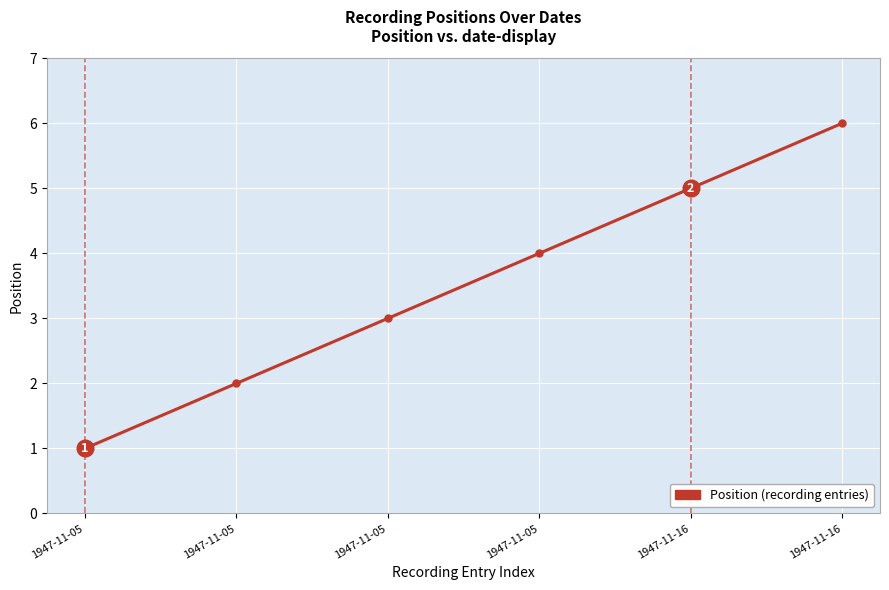

True or false: there are more than 0 points higher than both neighbors.

False